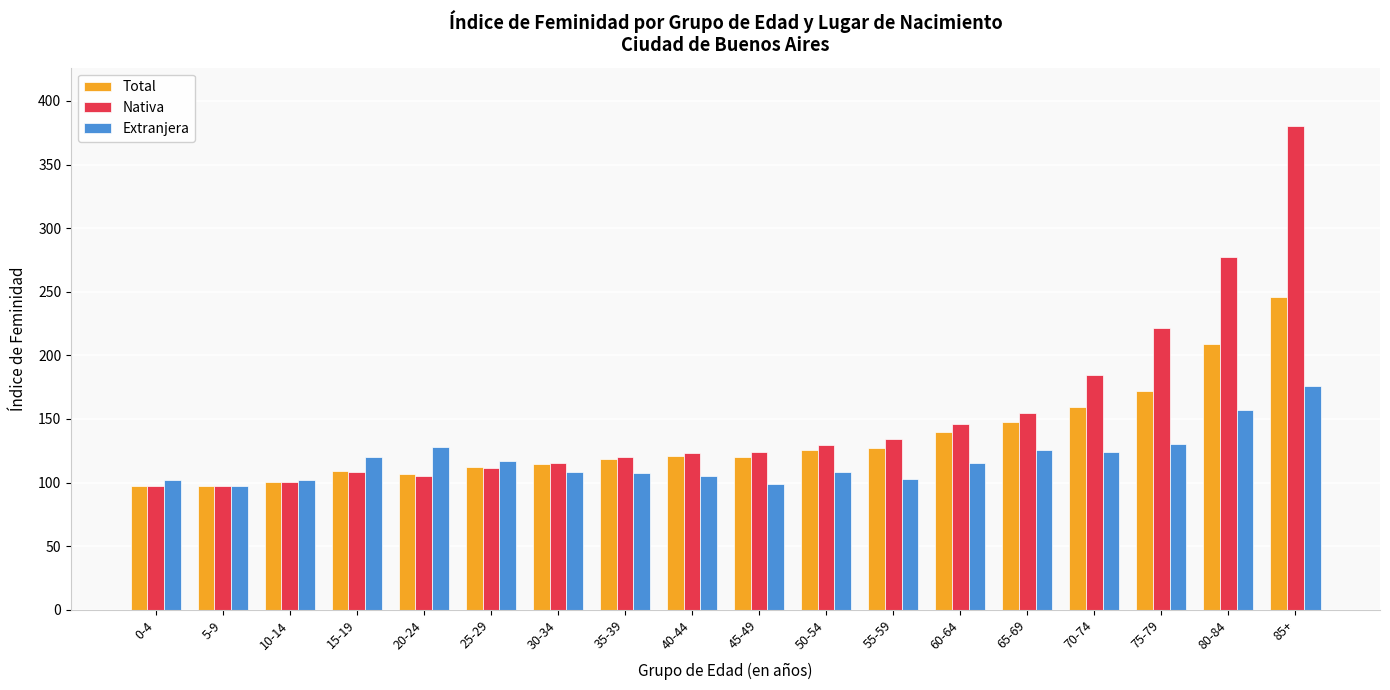

How many series are shown in this chart?

3